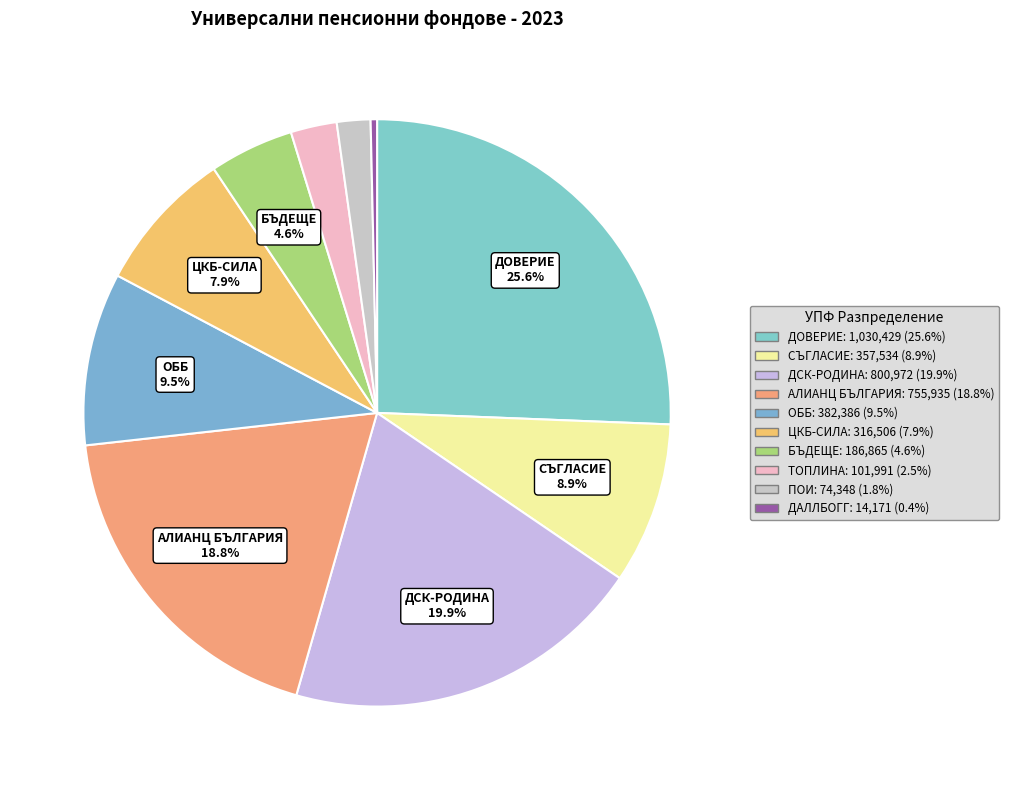

Count the number of slices in the pie.

10